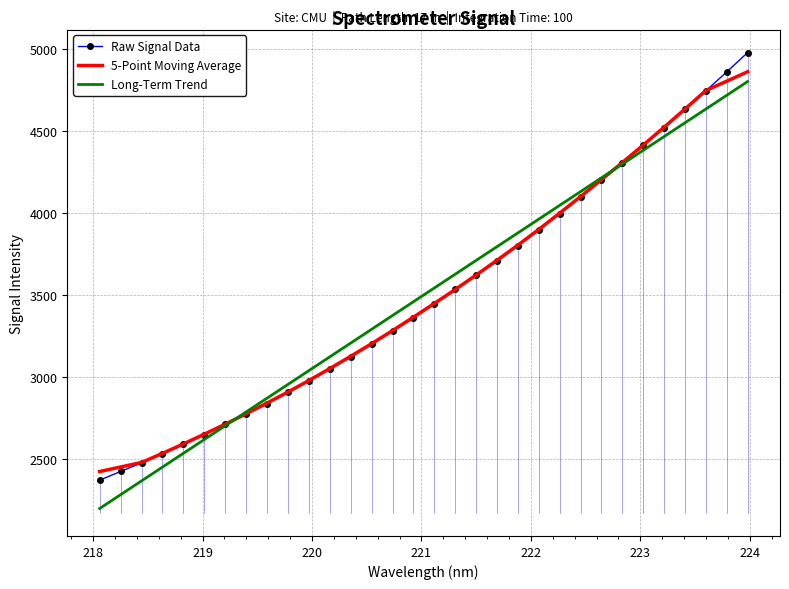

True or false: Raw Signal Data has more than 0 interior local peaks.

False